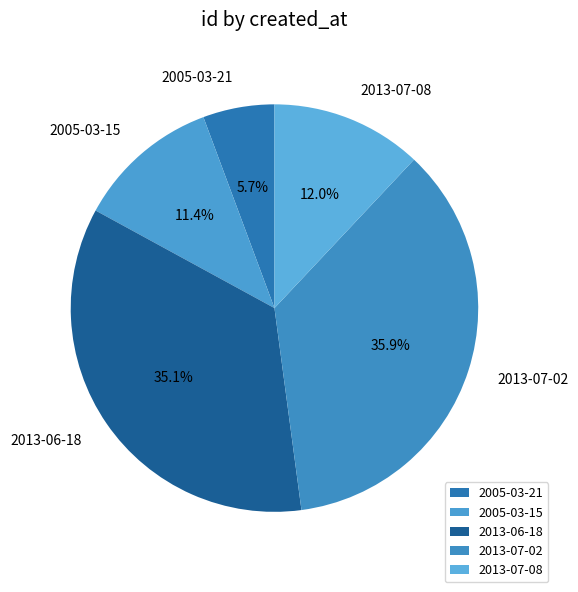

Which slice is the largest?

2013-07-02